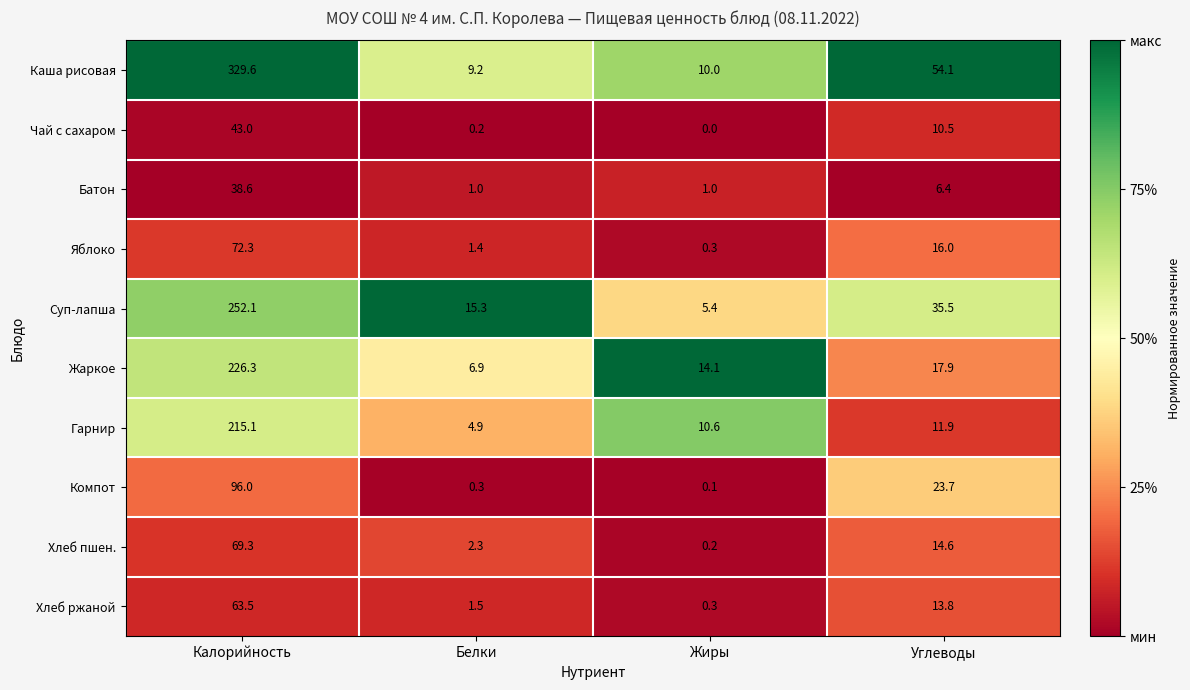

Which label corresponds to the largest value in the chart?

Калорийность